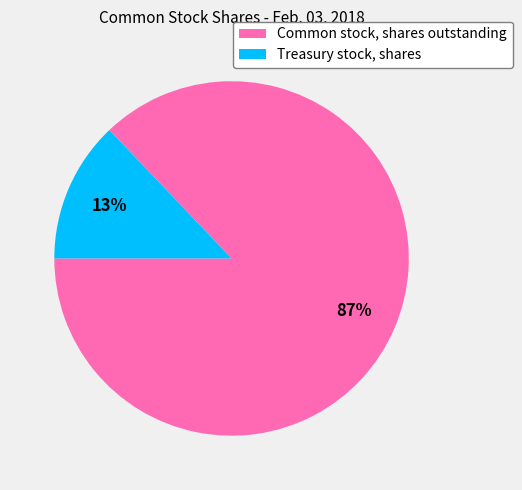

Which has a higher value, Treasury stock, shares or Common stock, shares outstanding?

Common stock, shares outstanding